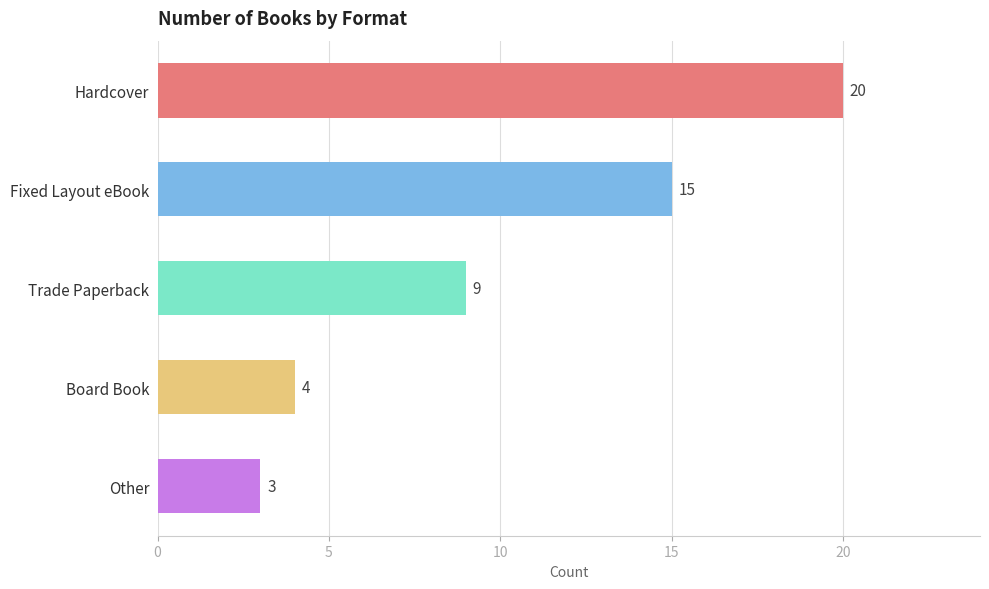

How many data points does each series have?

5